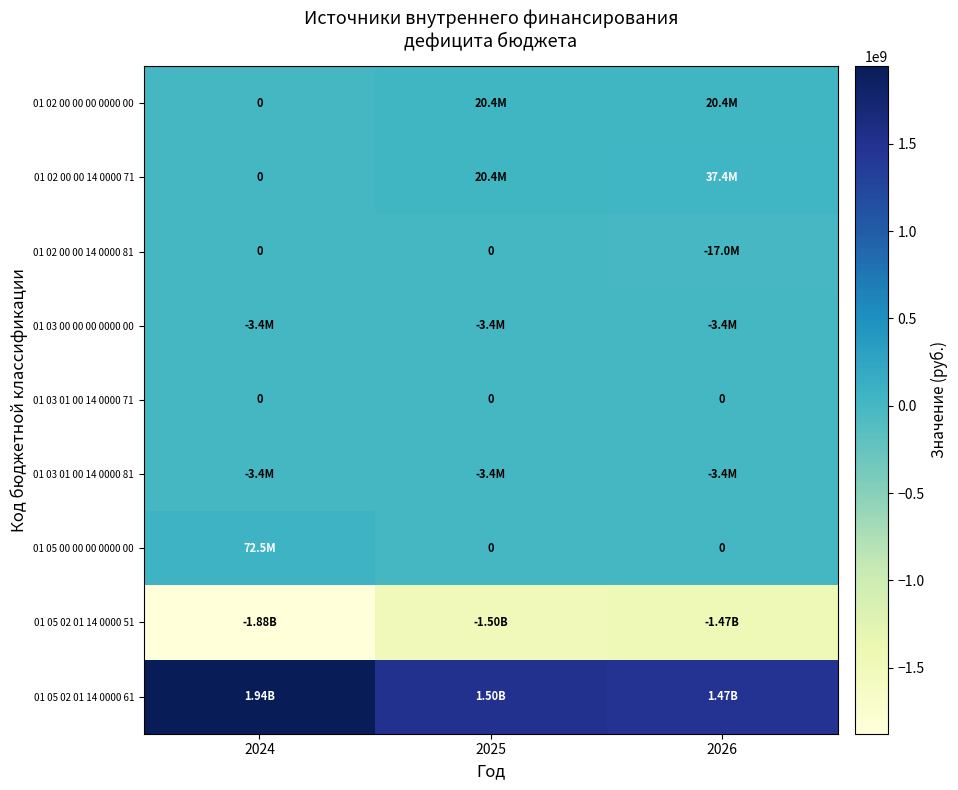

Which label corresponds to the largest value in the chart?

2024